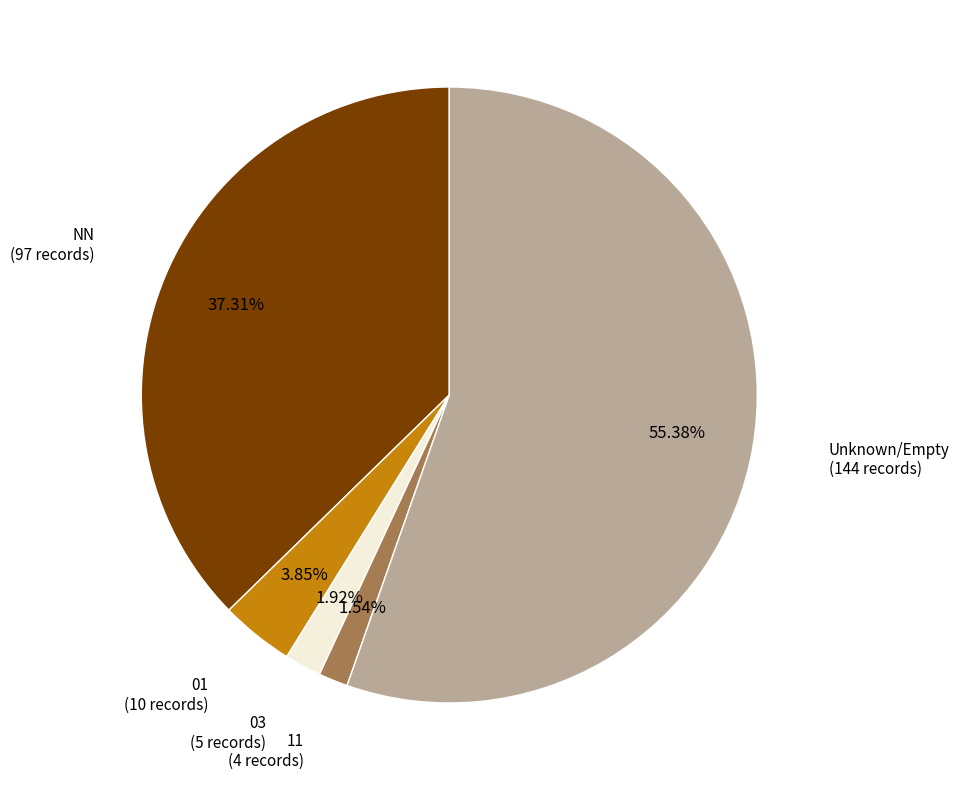

Is there a majority slice in this chart?

Yes